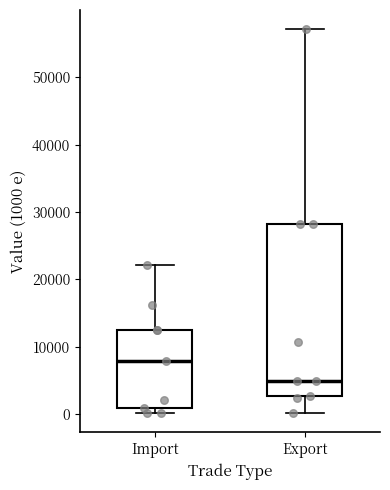

Which box has the lowest median line?

Export